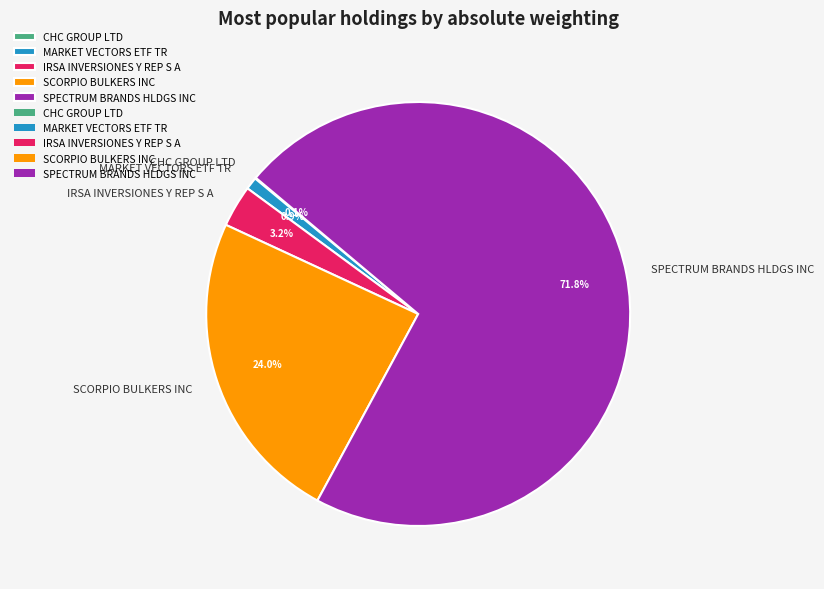

What is the total percentage of SPECTRUM BRANDS HLDGS INC and IRSA INVERSIONES Y REP S A?

75.0%